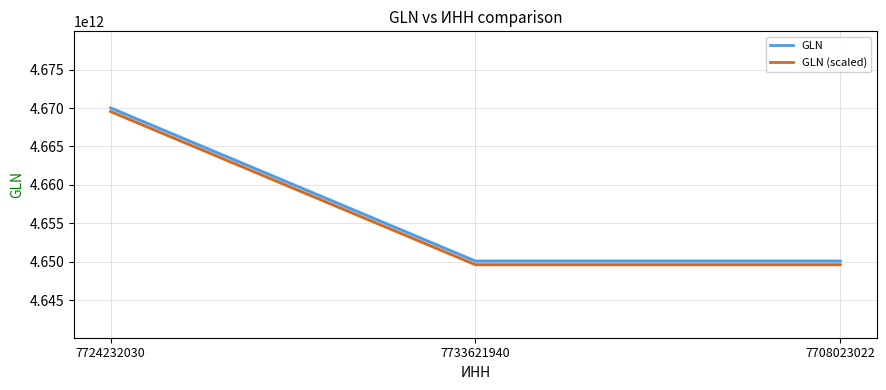

True or false: GLN (scaled) has a value of 6906381338419.9 at 7724232030.

False